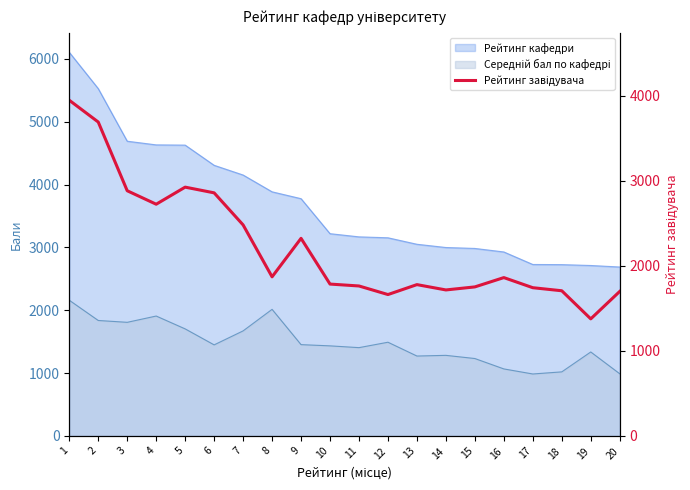

Where is the data nearest to the value 2660?

4